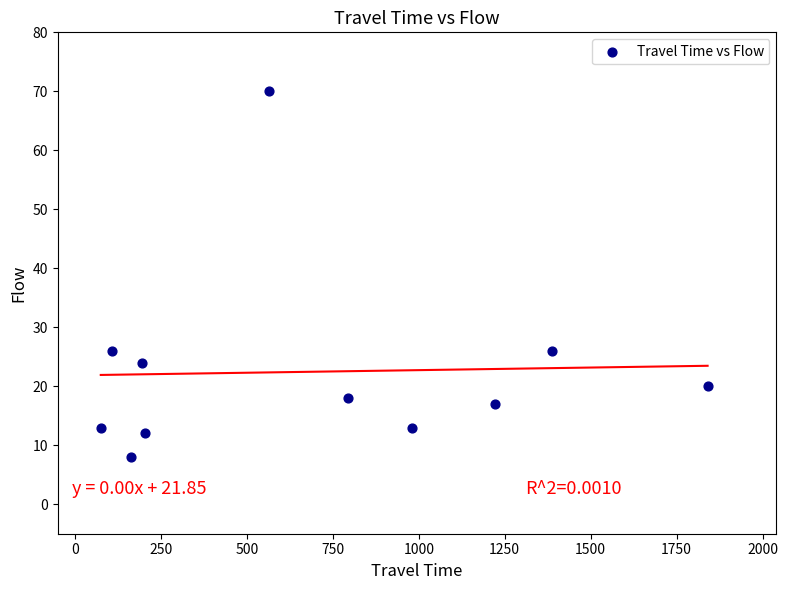

What is the range of X values (max minus min)?

1765